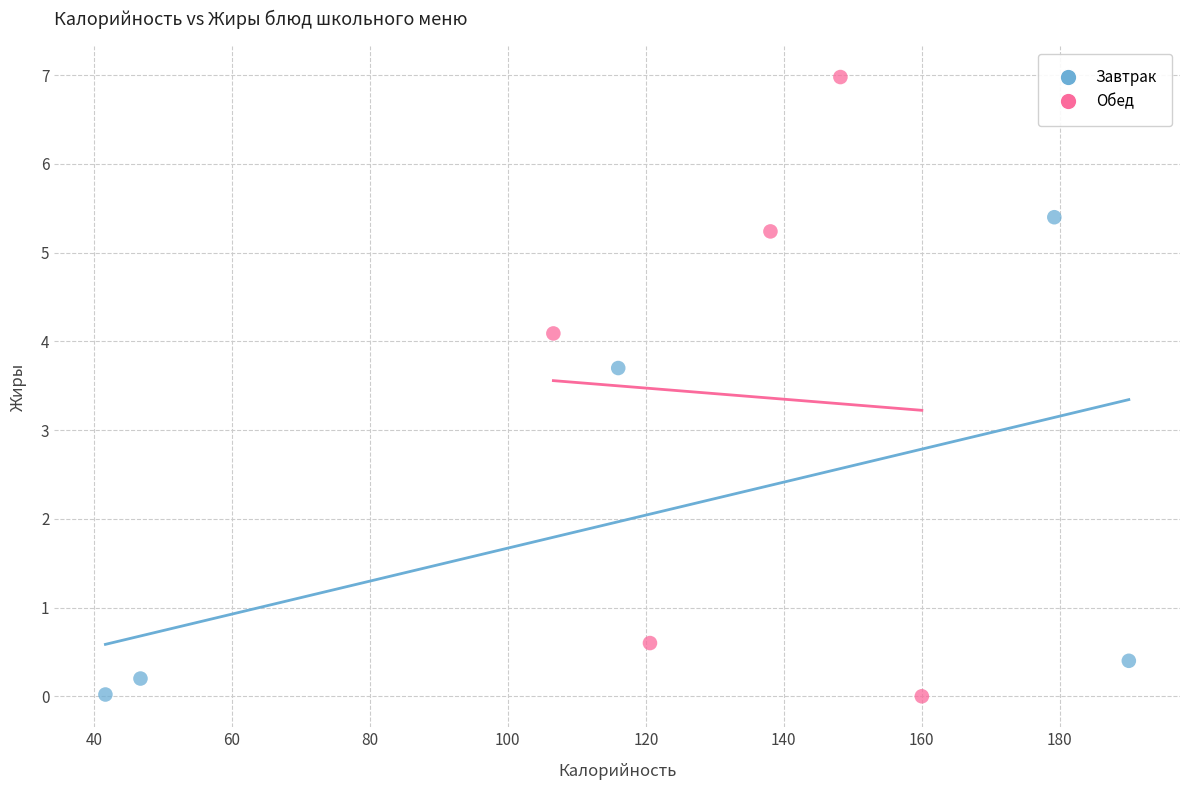

Which series has the largest Y range (max minus min)?

Обед